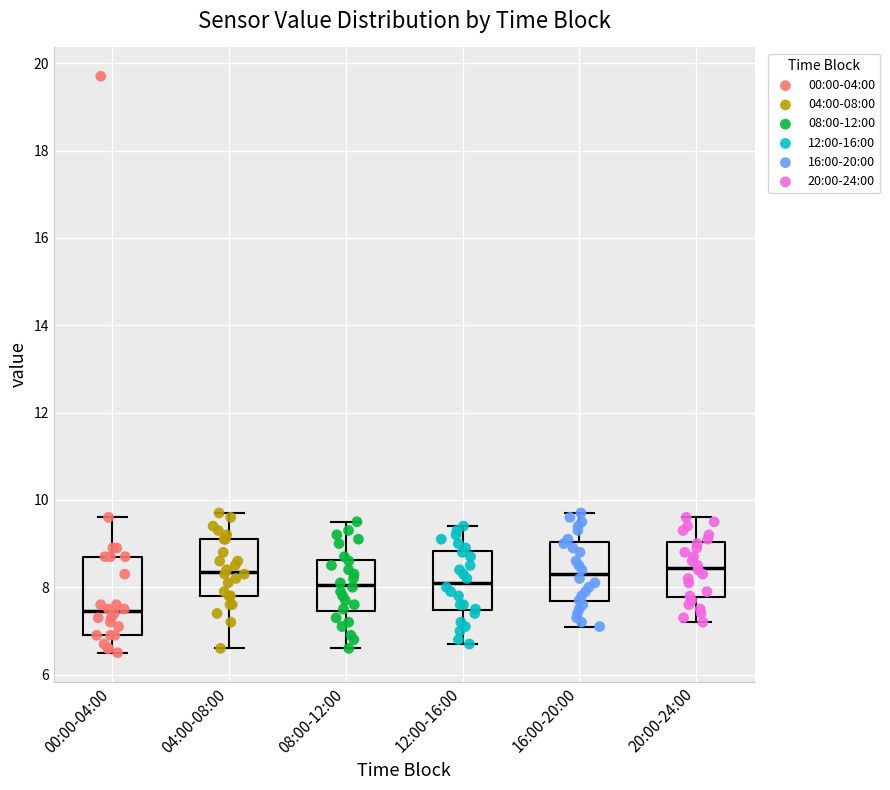

Comparing the boxes themselves (not the whiskers), which one is the tallest?

00:00-04:00